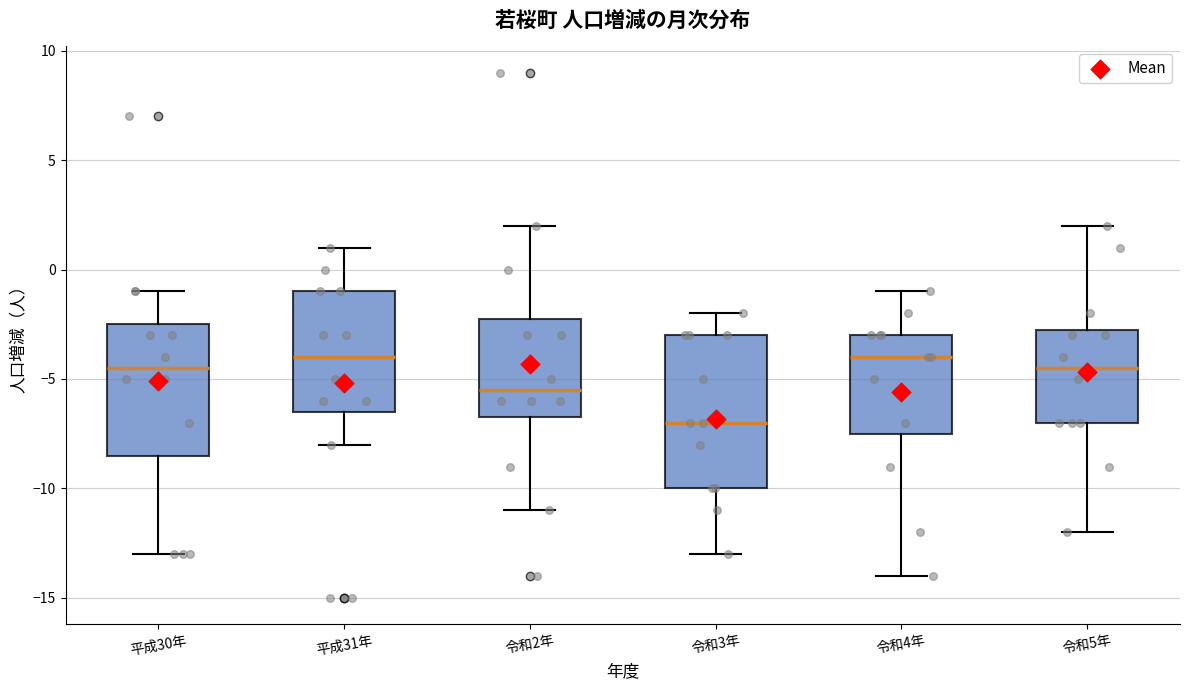

Which box's median line is the lowest?

令和3年